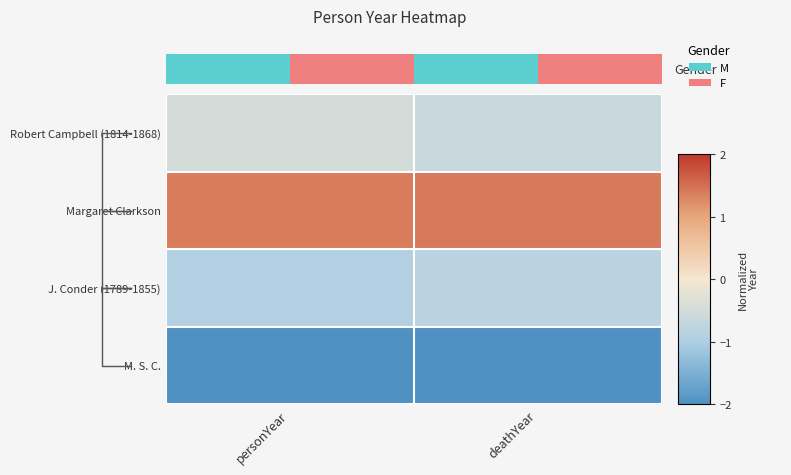

Which label corresponds to the largest value in the chart?

deathYear